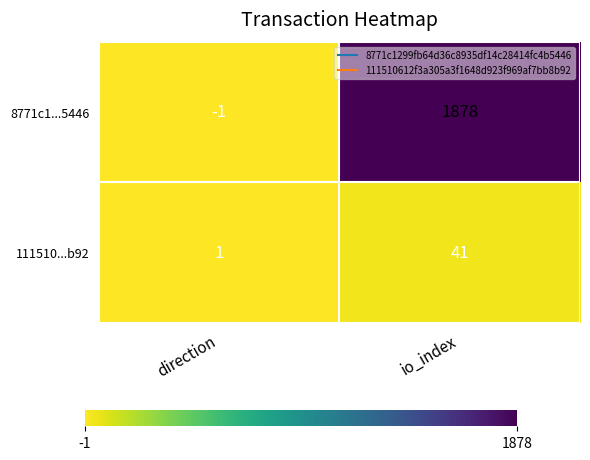

What is the greatest value displayed?

1878